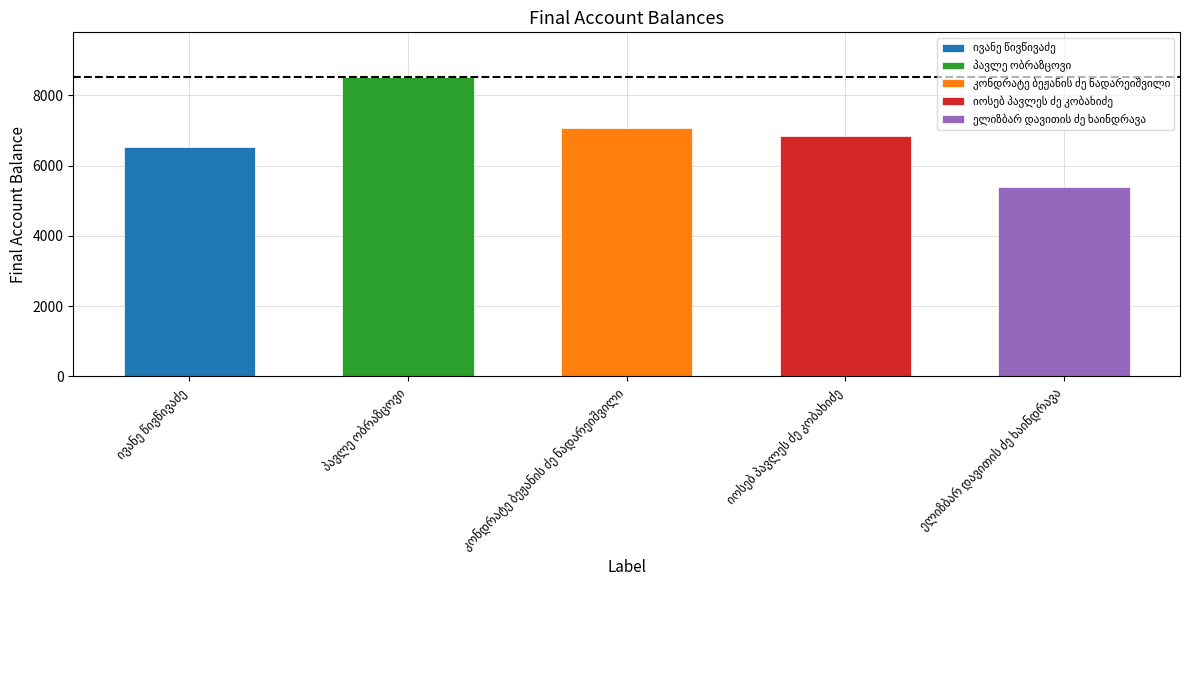

Between კონდრატე ბეჟანის ძე ნადარეიშვილი and იოსებ პავლეს ძე კობახიძე, which is larger?

კონდრატე ბეჟანის ძე ნადარეიშვილი